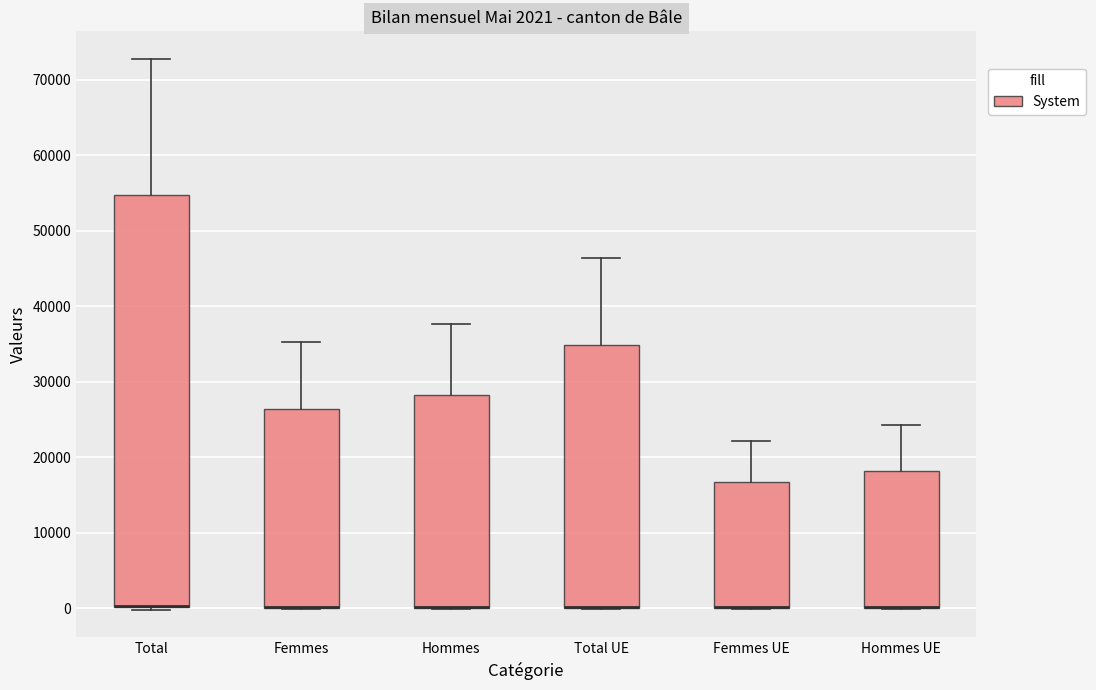

Comparing the boxes themselves (not the whiskers), which one is the tallest?

Total